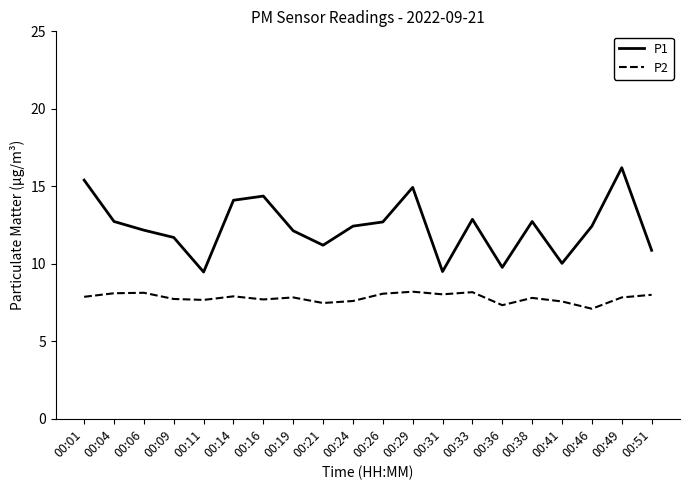

How many interior local peaks does the P1 series have?

5